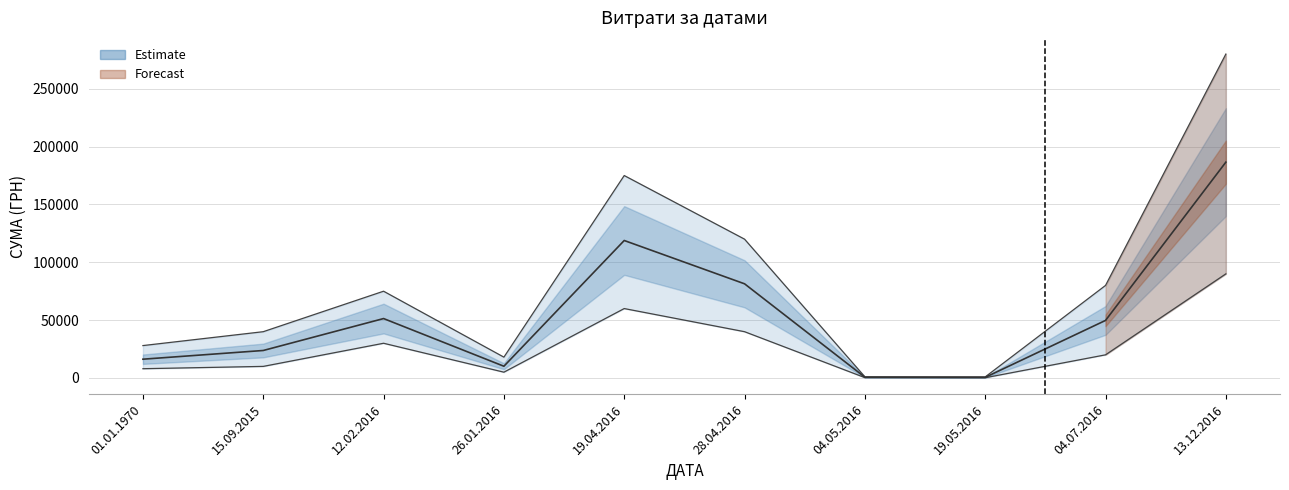

What is the label of the 3rd point from the left?

12.02.2016